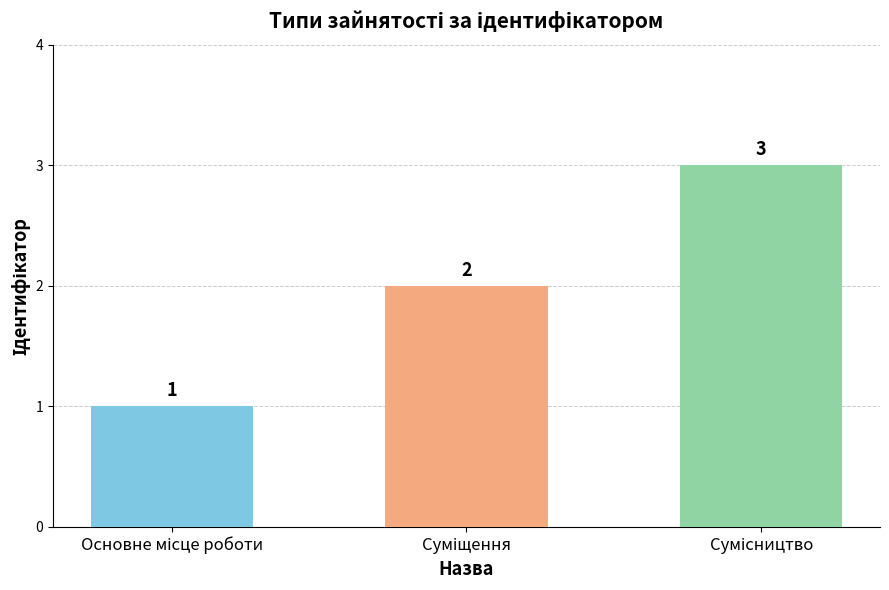

What is the maximum value shown in the chart?

3